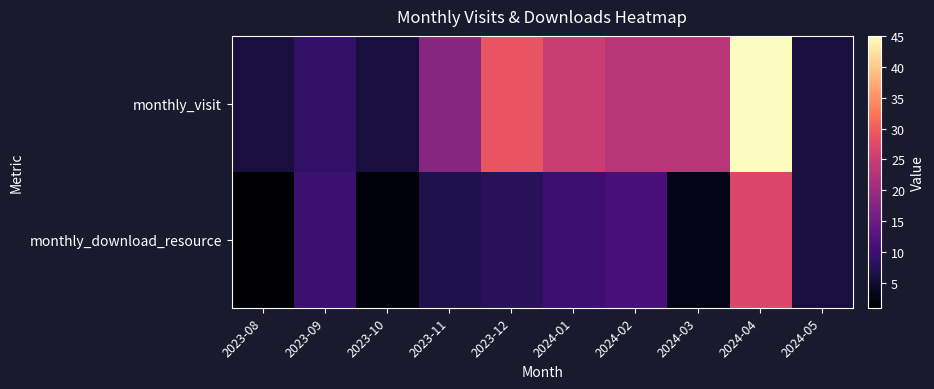

At which category is the sum across all series the highest?

2024-04